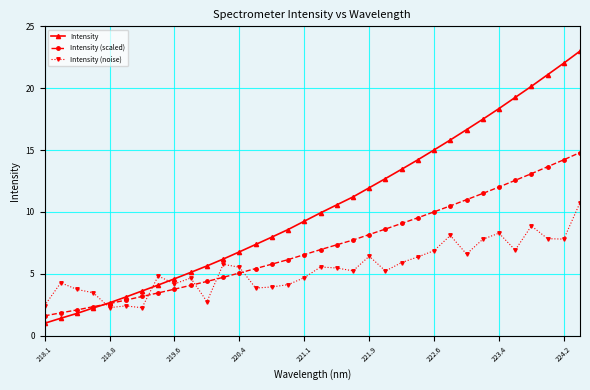

Which series has the largest range (max minus min)?

Intensity